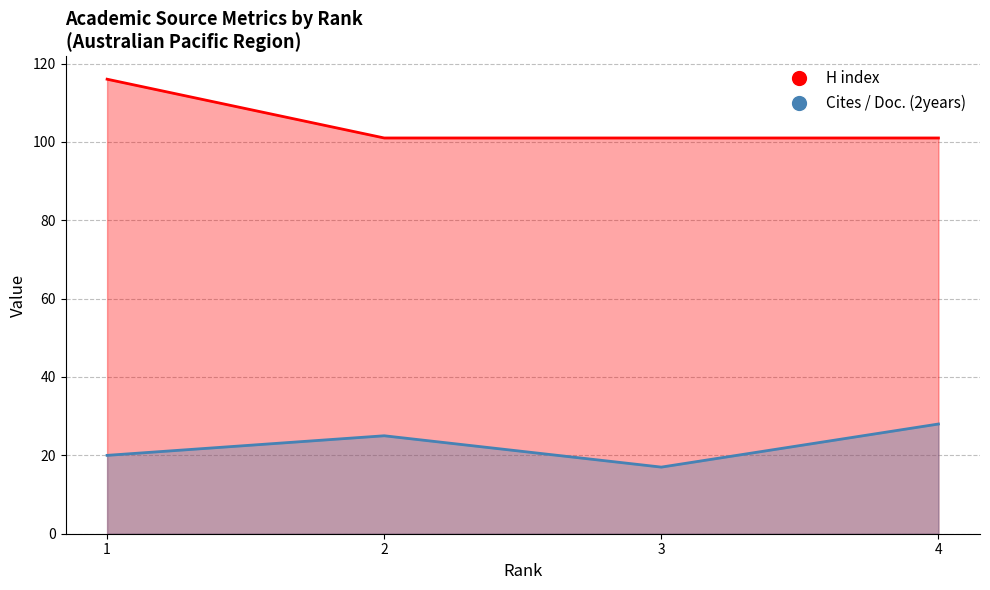

Reading right to left, extract all data points from this chart.

H index: 4=101	3=101	2=101	1=116
Cites / Doc. (2years): 4=28	3=17	2=25	1=20